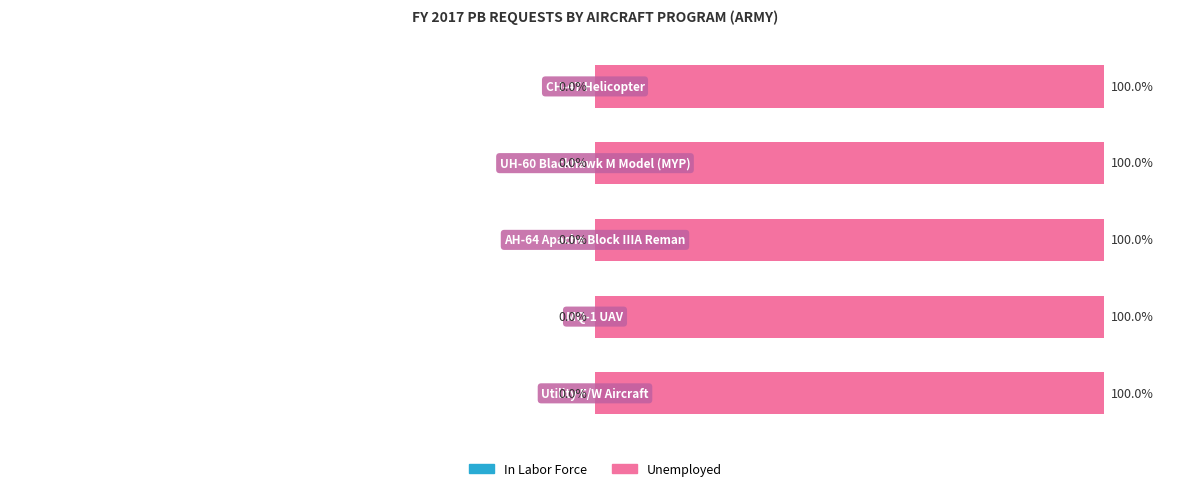

List the series in order of their overall mean, highest first.

Unemployed, In Labor Force